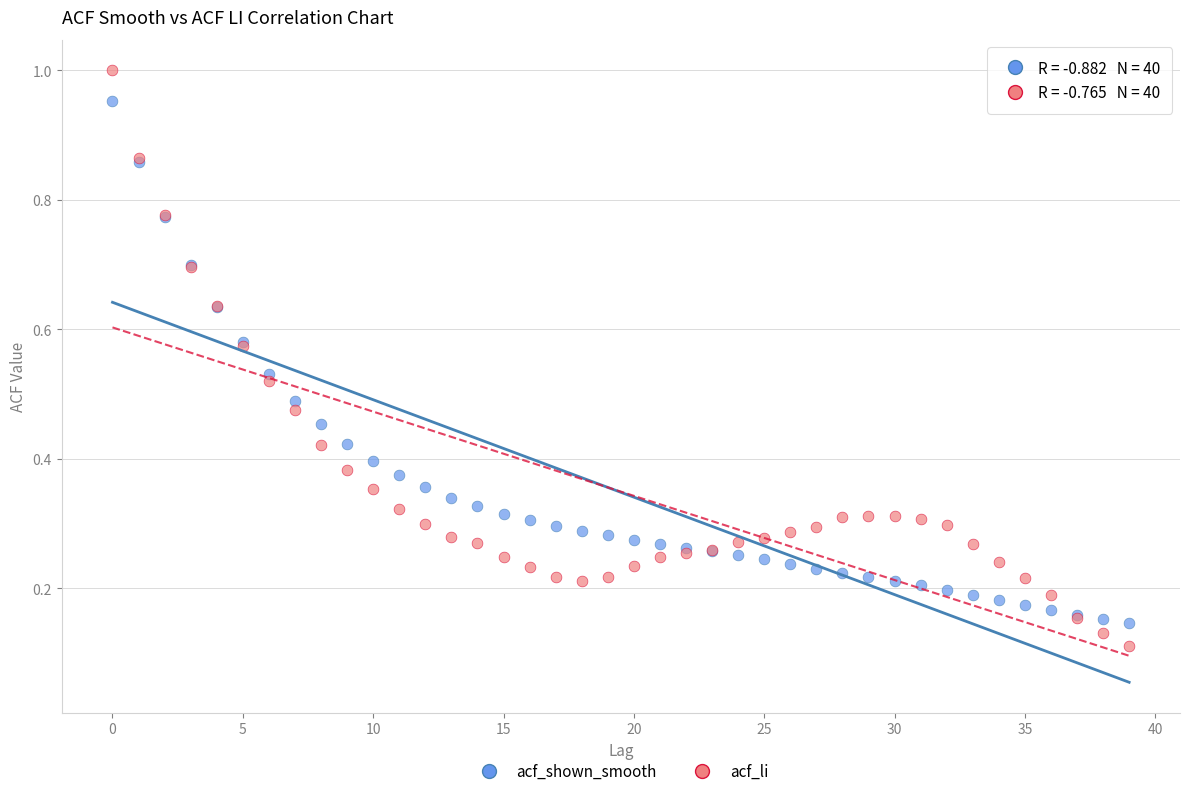

Which series has the widest spread of Y values?

acf_li